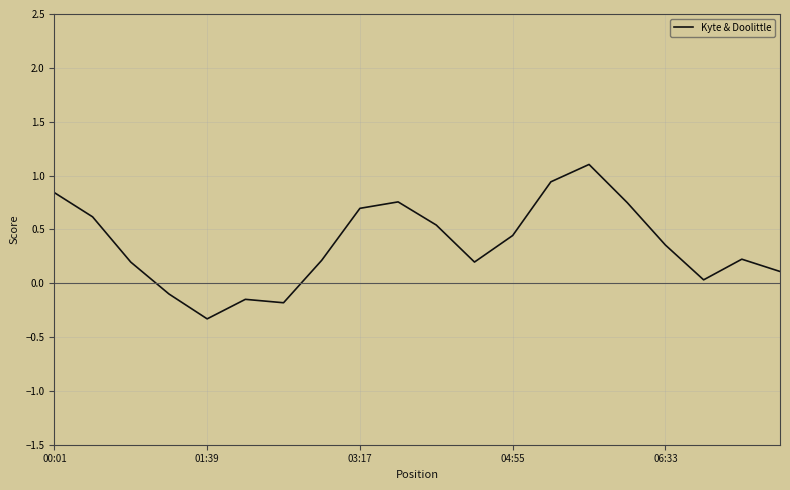

Does the chart display data point markers on the line(s)?

No